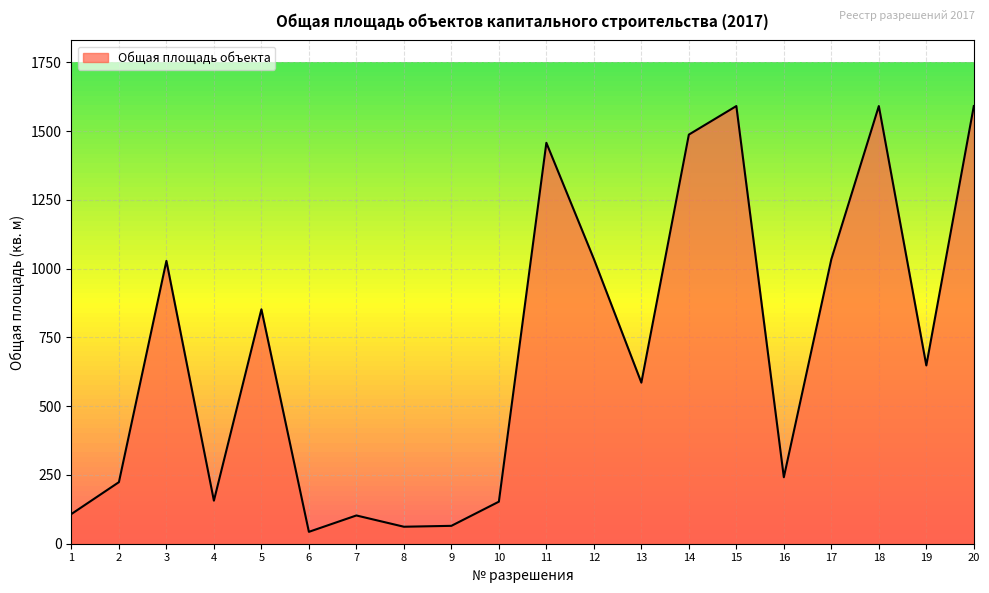

What is the greatest value displayed?

1590.8